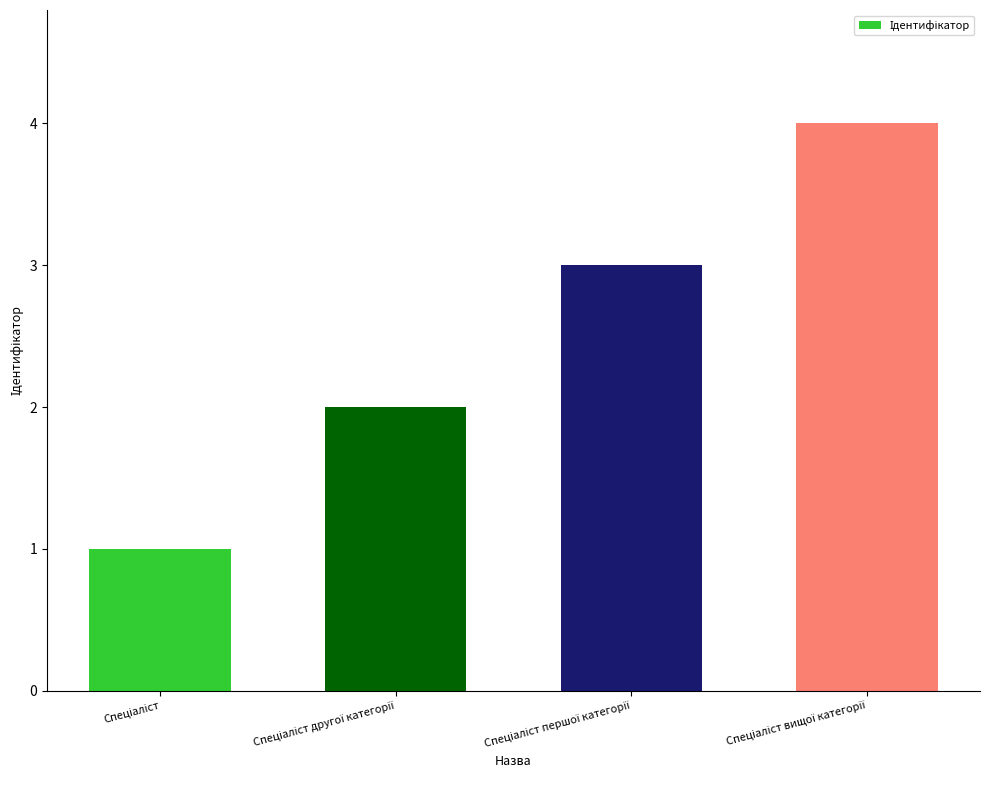

What is the difference between the maximum and minimum values?

3